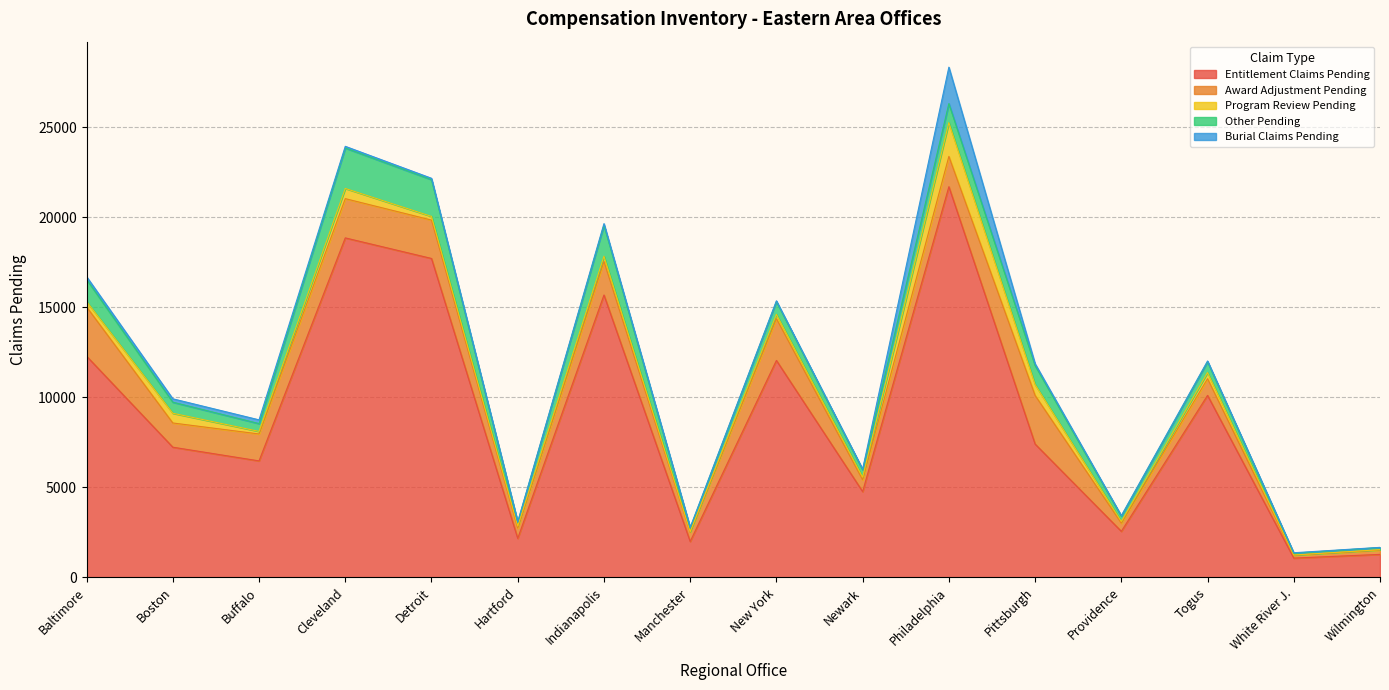

What is the label of the 3rd point from the right?

Togus